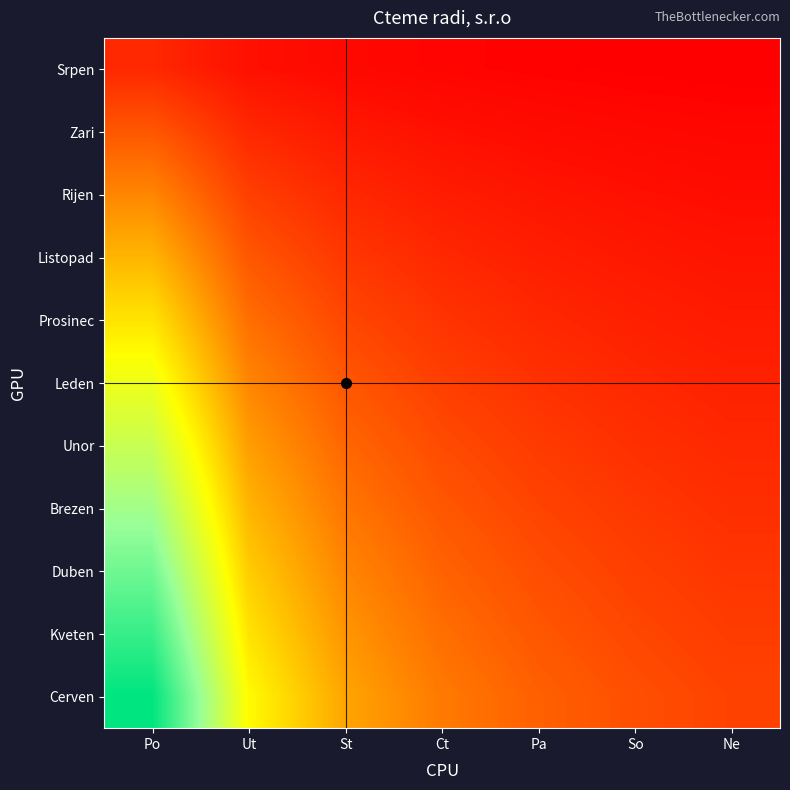

At how many categories does at least one series exceed 2?

3